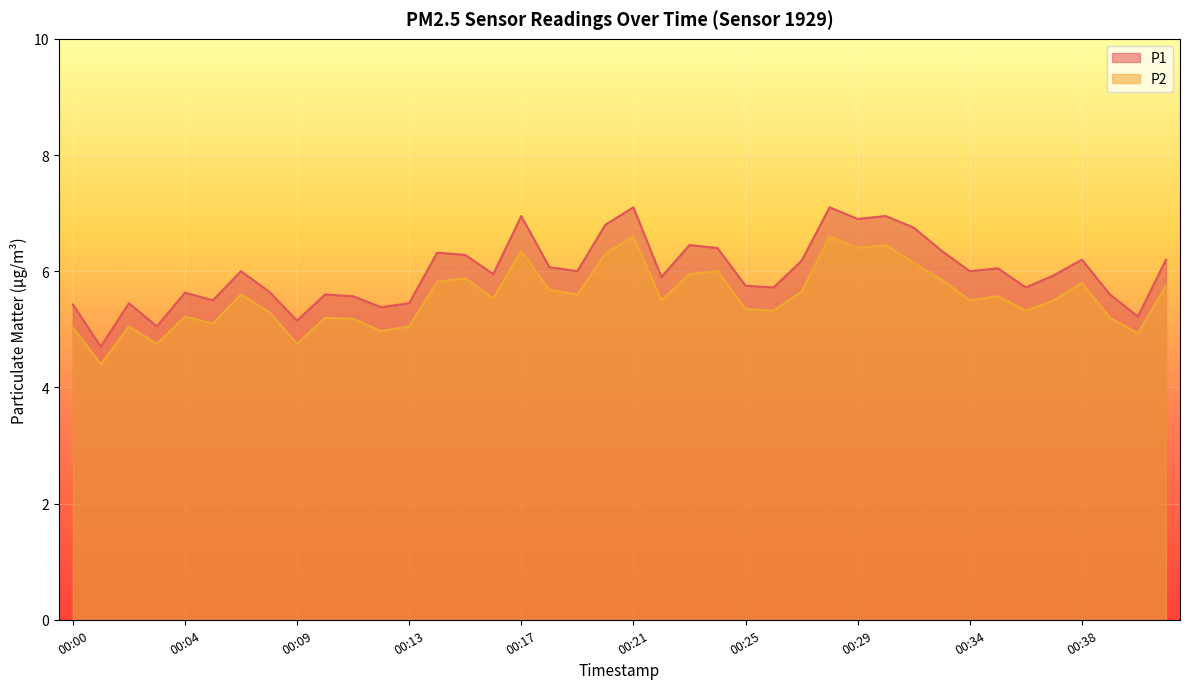

What value does the P1 series have at 00:37?

5.9